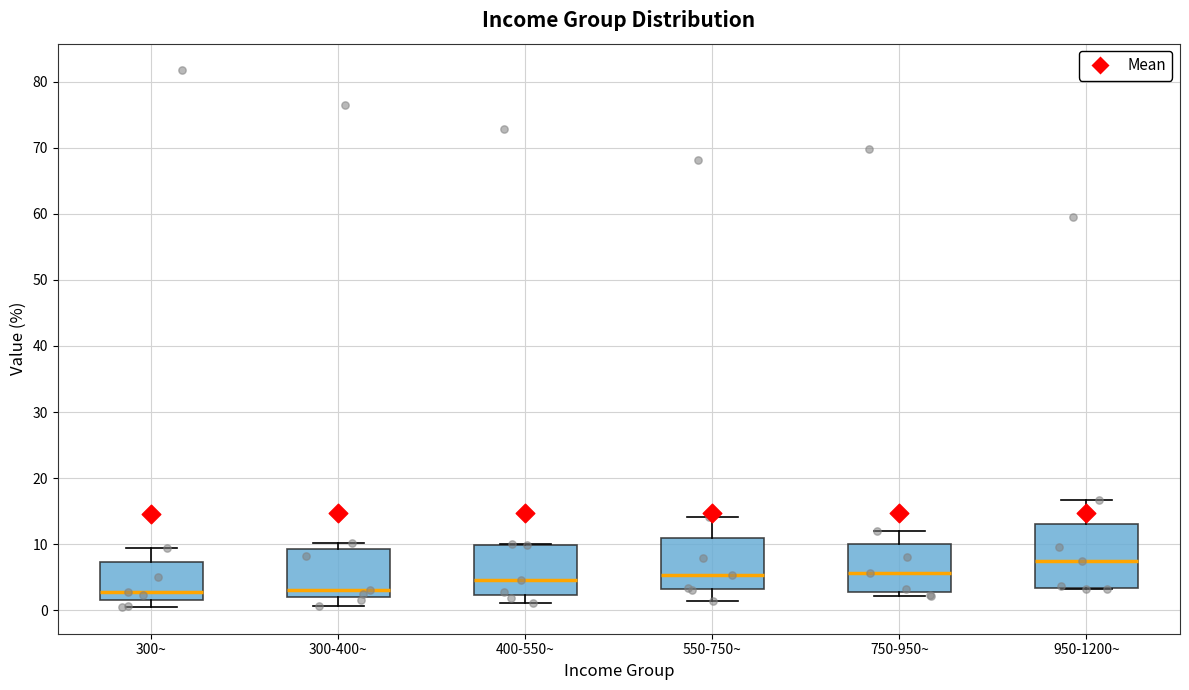

Reading left to right, transcribe this box plot: for each box, give where its median line is, the range the box spans, and where its two whiskers end, as read against the y-axis. The values are not printed on the chart, so give them approximately, as read against the axis.

300~: median 3, box 2 to 7, whiskers 1 to 9
300-400~: median 3, box 2 to 9, whiskers 1 to 10
400-550~: median 5, box 2 to 10, whiskers 1 to 10
550-750~: median 5, box 3 to 11, whiskers 1 to 14
750-950~: median 6, box 3 to 10, whiskers 2 to 12
950-1200~: median 8, box 3 to 13, whiskers 3 to 17